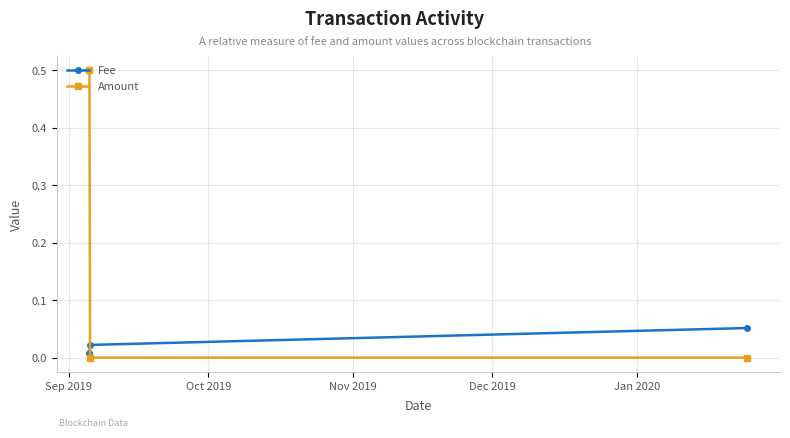

List the series in order of their peak value, lowest first.

Fee, Amount